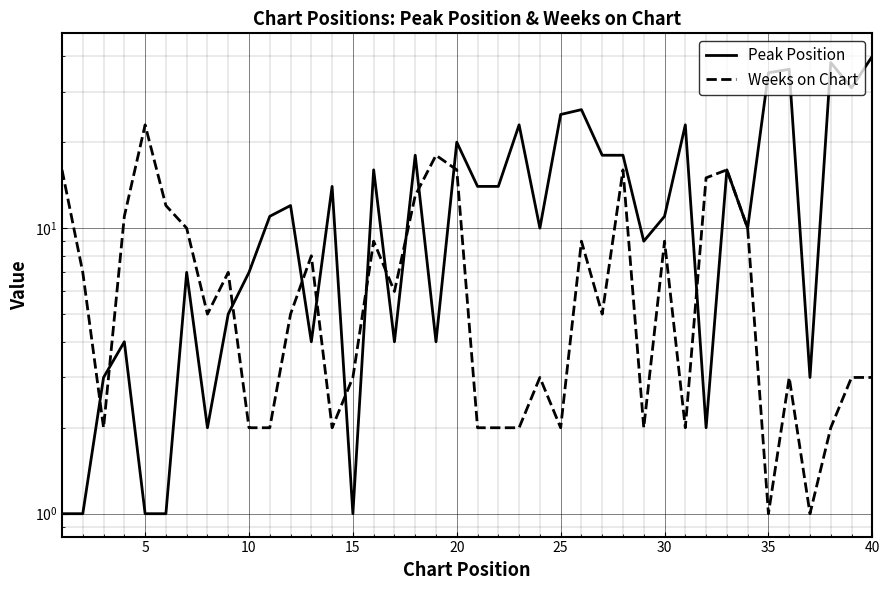

What is the lowest value of the Peak Position series?

1